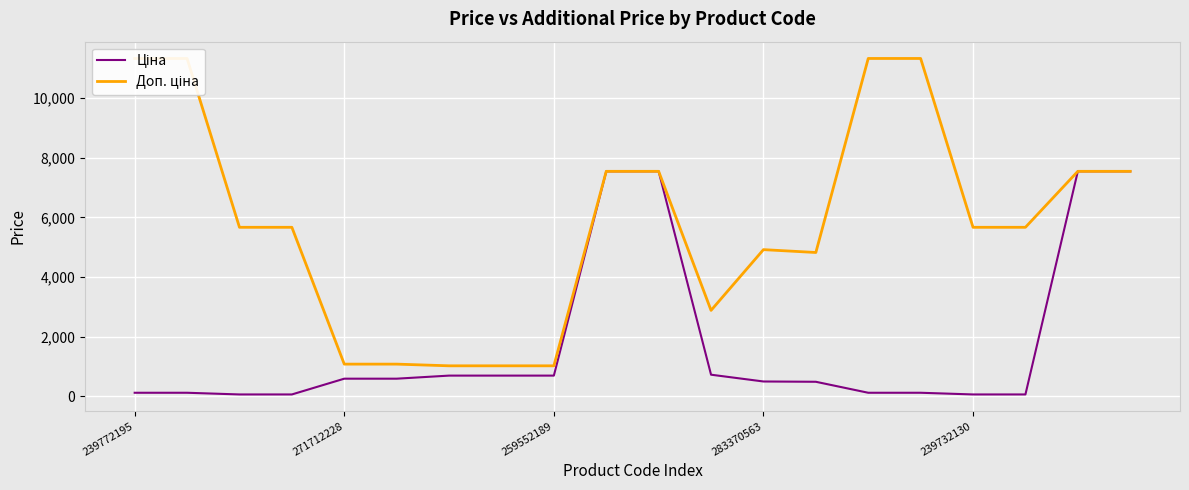

Which series changed the most between 7 and 14?

Доп. ціна